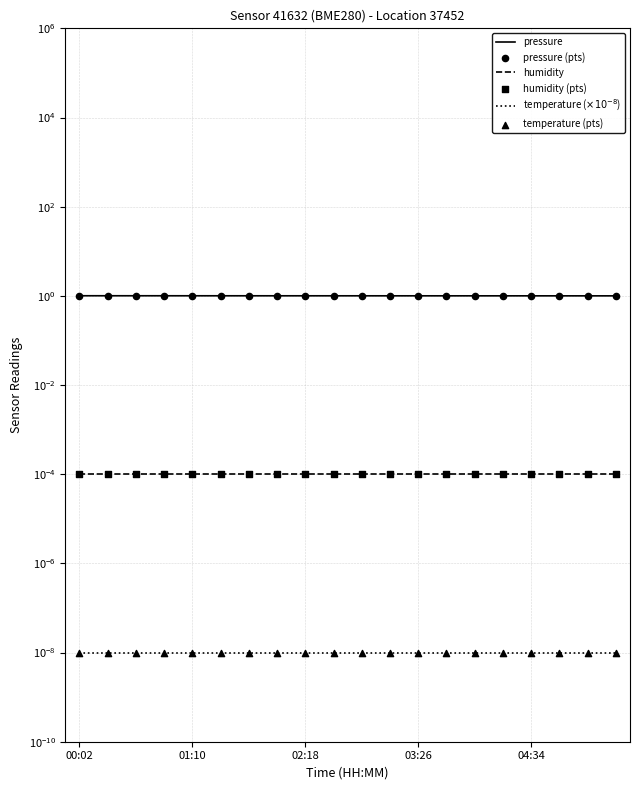

At which category is the sum across all series the highest?

00:02